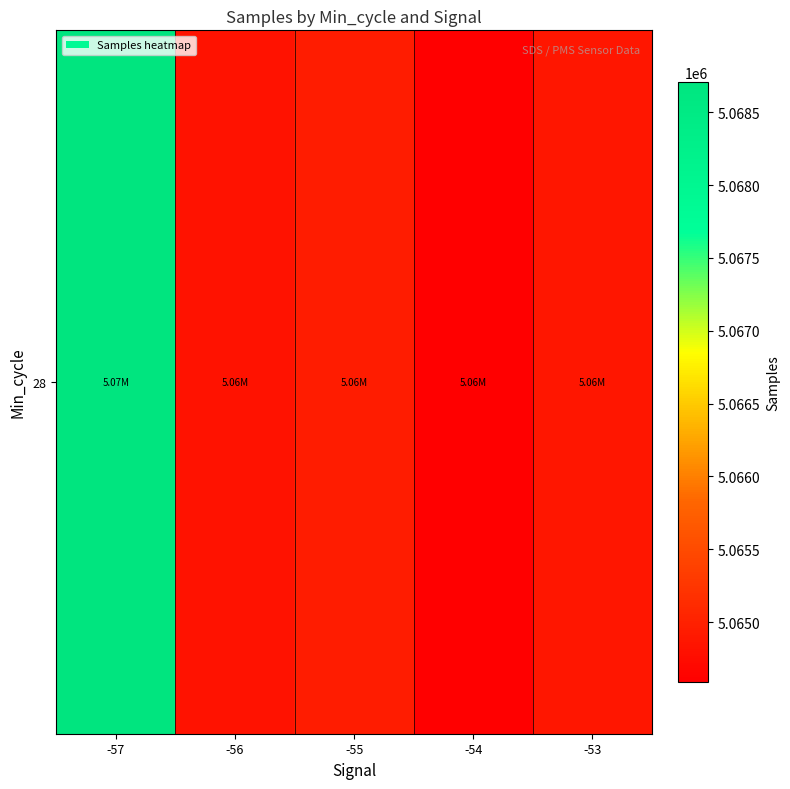

The value at -57 is 1316743.3. True or false?

False